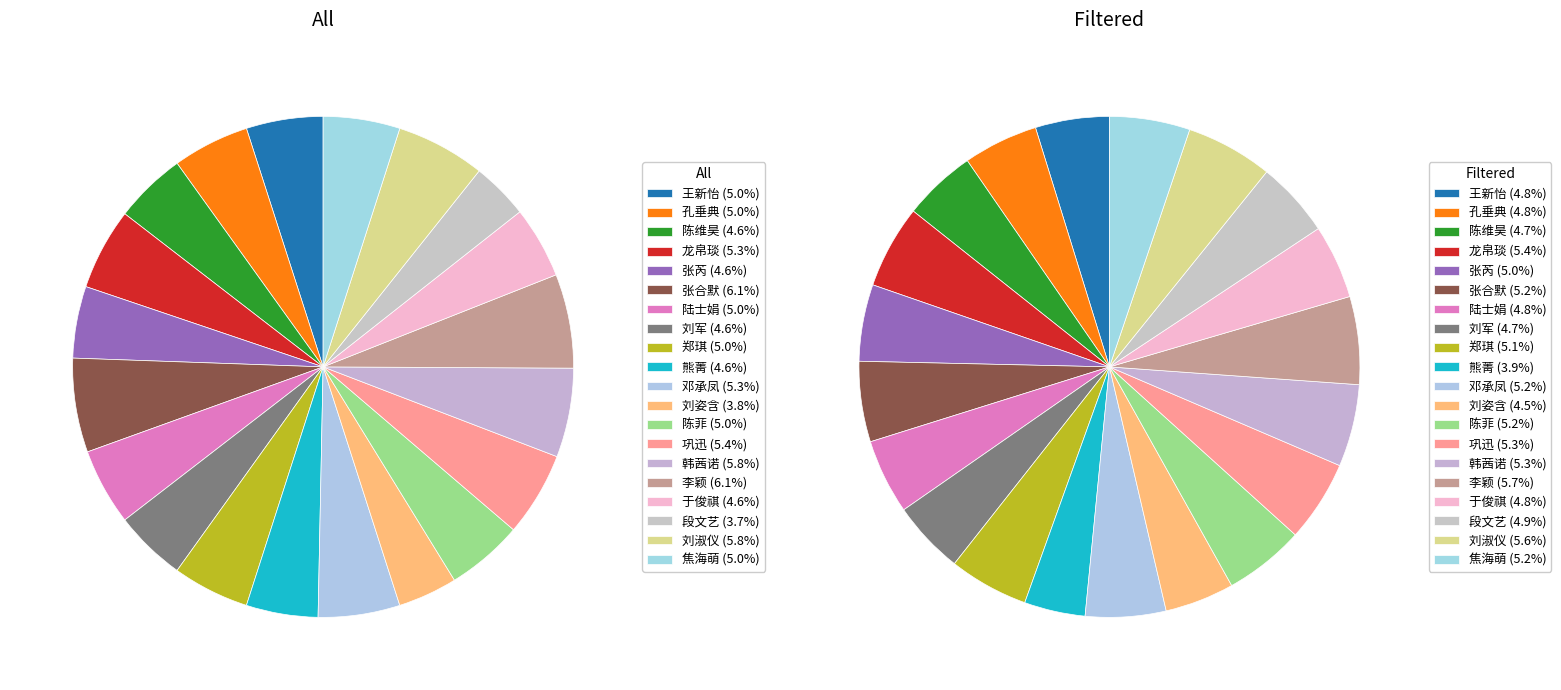

Which category has the biggest portion of the pie?

张合默